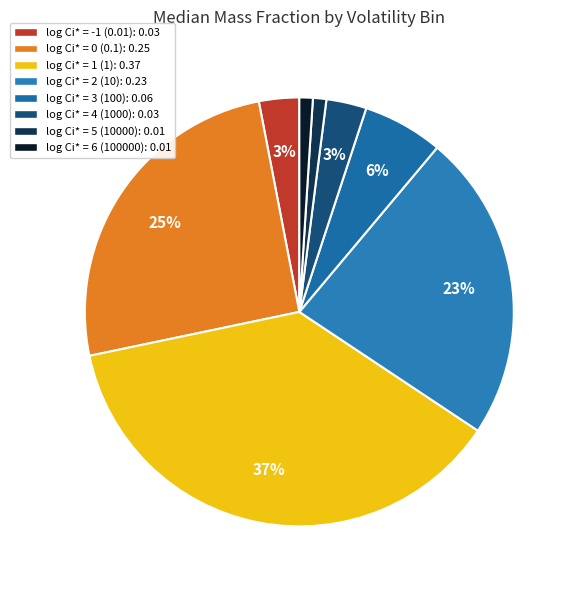

Which slice is the largest?

log Ci* = 1 (1): 0.37